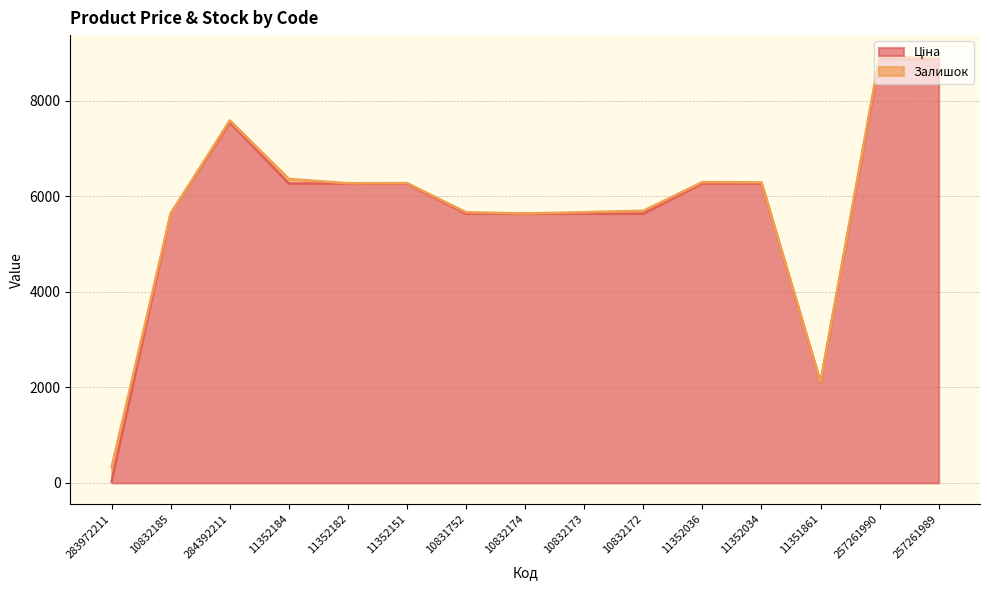

How many interior local peaks (higher than both neighbors) does the data have?

1